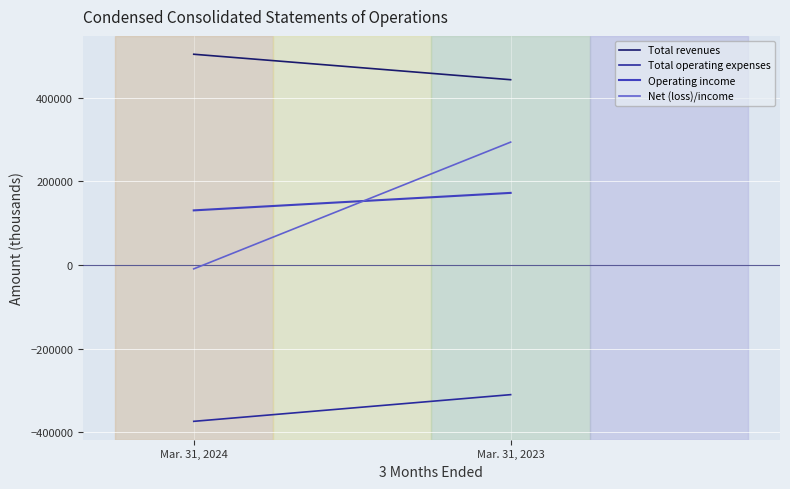

What are all the series names shown in the legend?

Total revenues, Total operating expenses, Operating income, Net (loss)/income